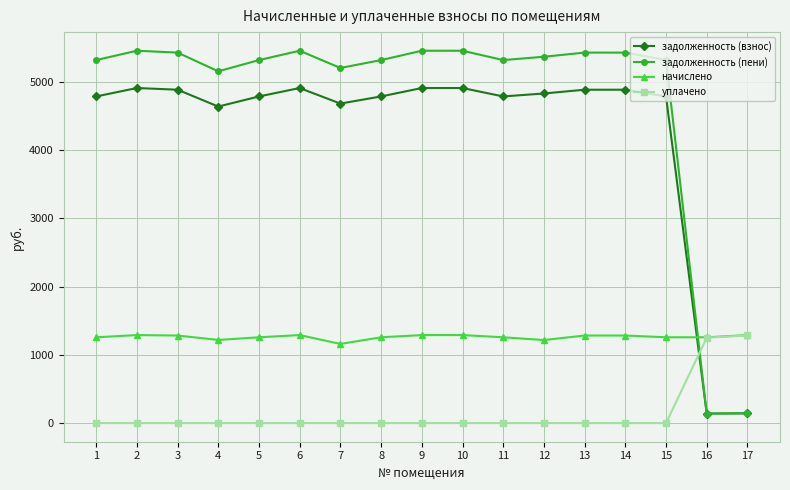

What is the maximum value shown in the chart?

5455.1